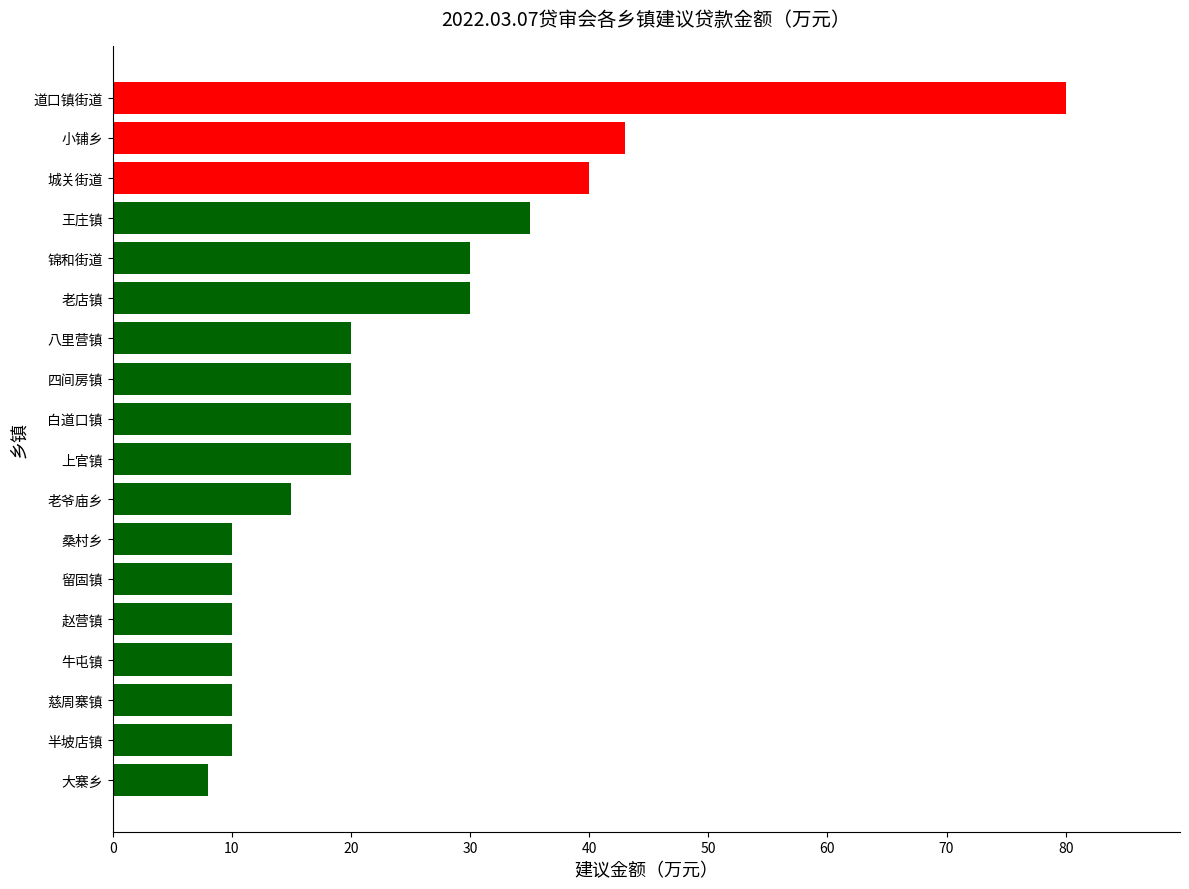

Reading bottom to top, transcribe all the data shown in this chart.

大寨乡=8	半坡店镇=10	慈周寨镇=10	牛屯镇=10	赵营镇=10	留固镇=10	桑村乡=10	老爷庙乡=15	上官镇=20	白道口镇=20	四间房镇=20	八里营镇=20	老店镇=30	锦和街道=30	王庄镇=35	城关街道=40	小铺乡=43	道口镇街道=80